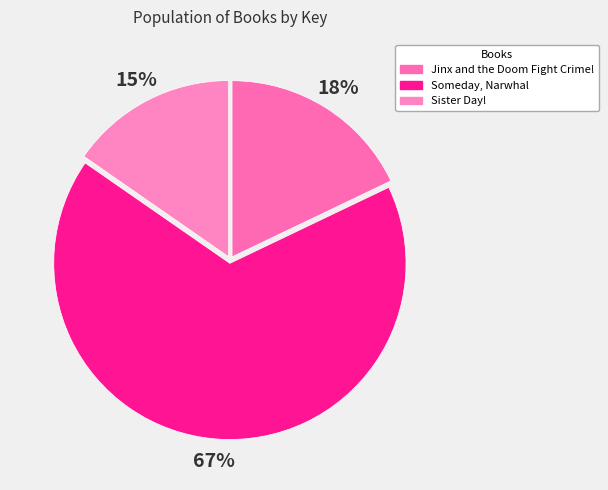

Which category has the biggest portion of the pie?

Someday, Narwhal